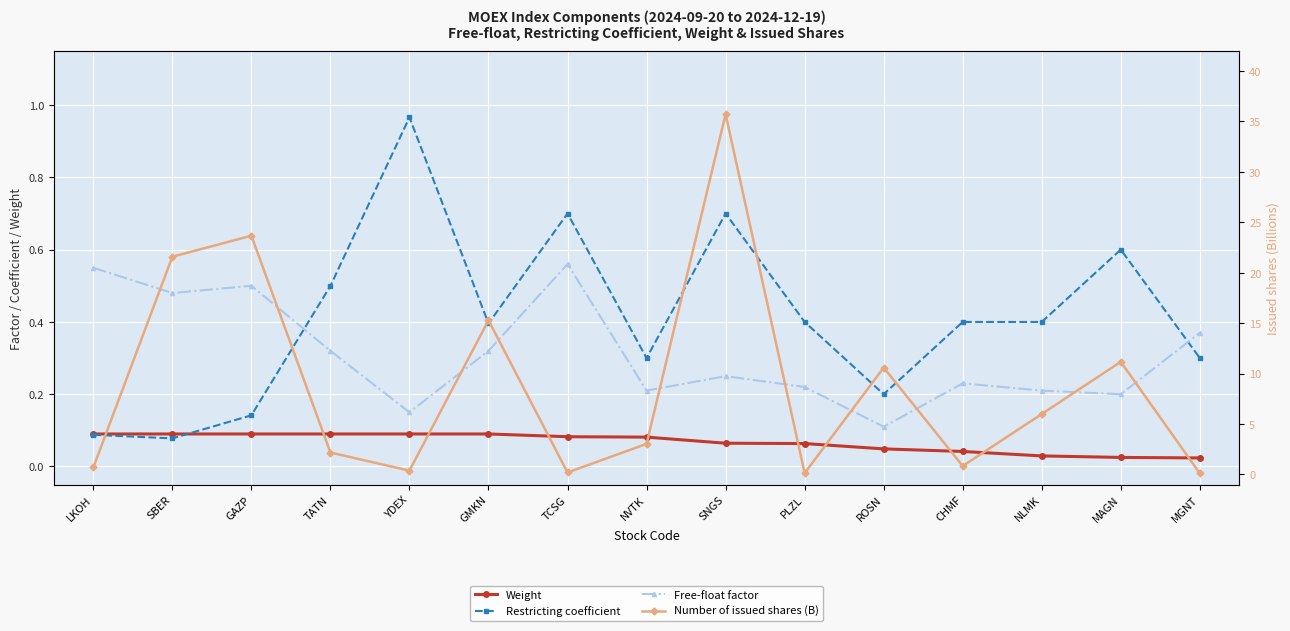

Does the chart display data point markers on the line(s)?

Yes